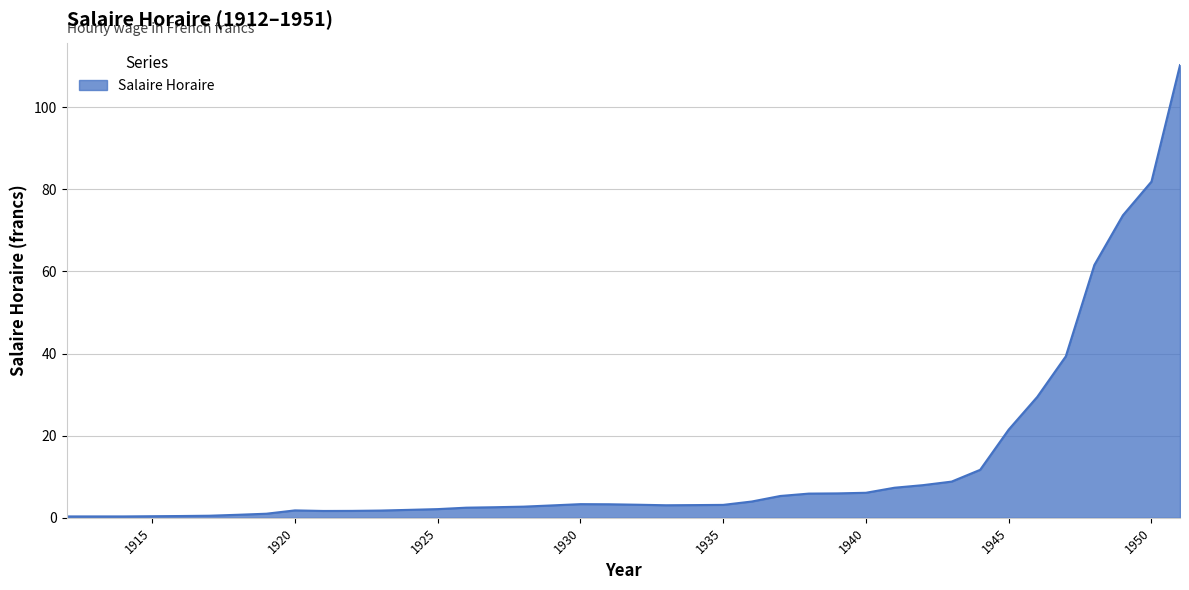

What is the difference between the maximum and minimum values?

109.9